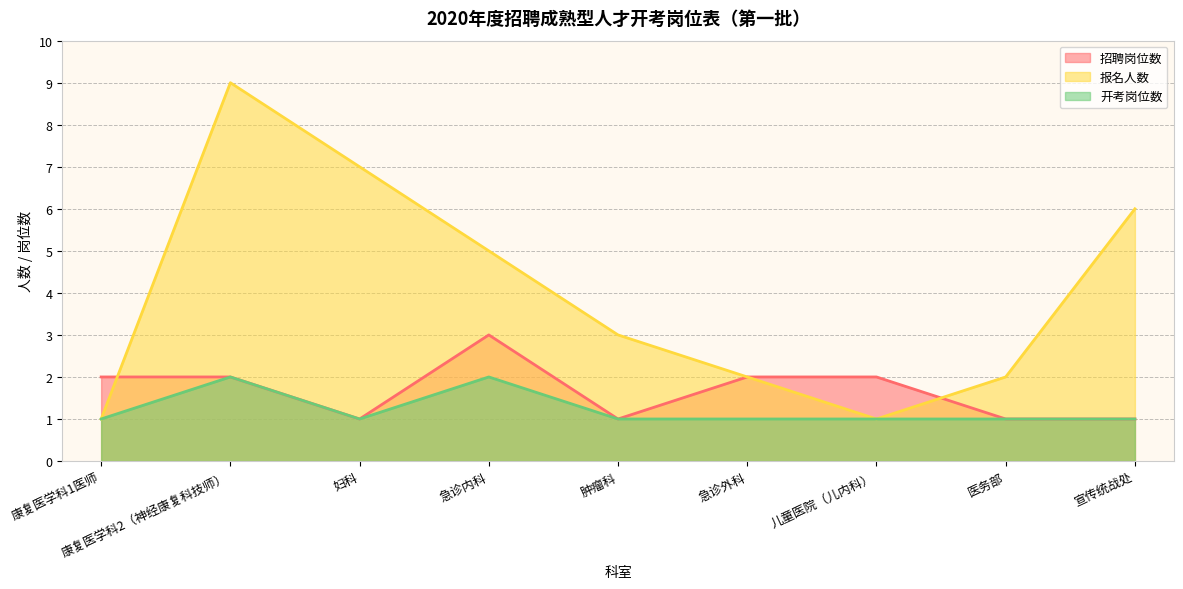

Reading left to right, list all the values displayed in this chart.

招聘岗位数: 2	2	1	3	1	2	2	1	1
报名人数: 1	9	7	5	3	2	1	2	6
开考岗位数: 1	2	1	2	1	1	1	1	1